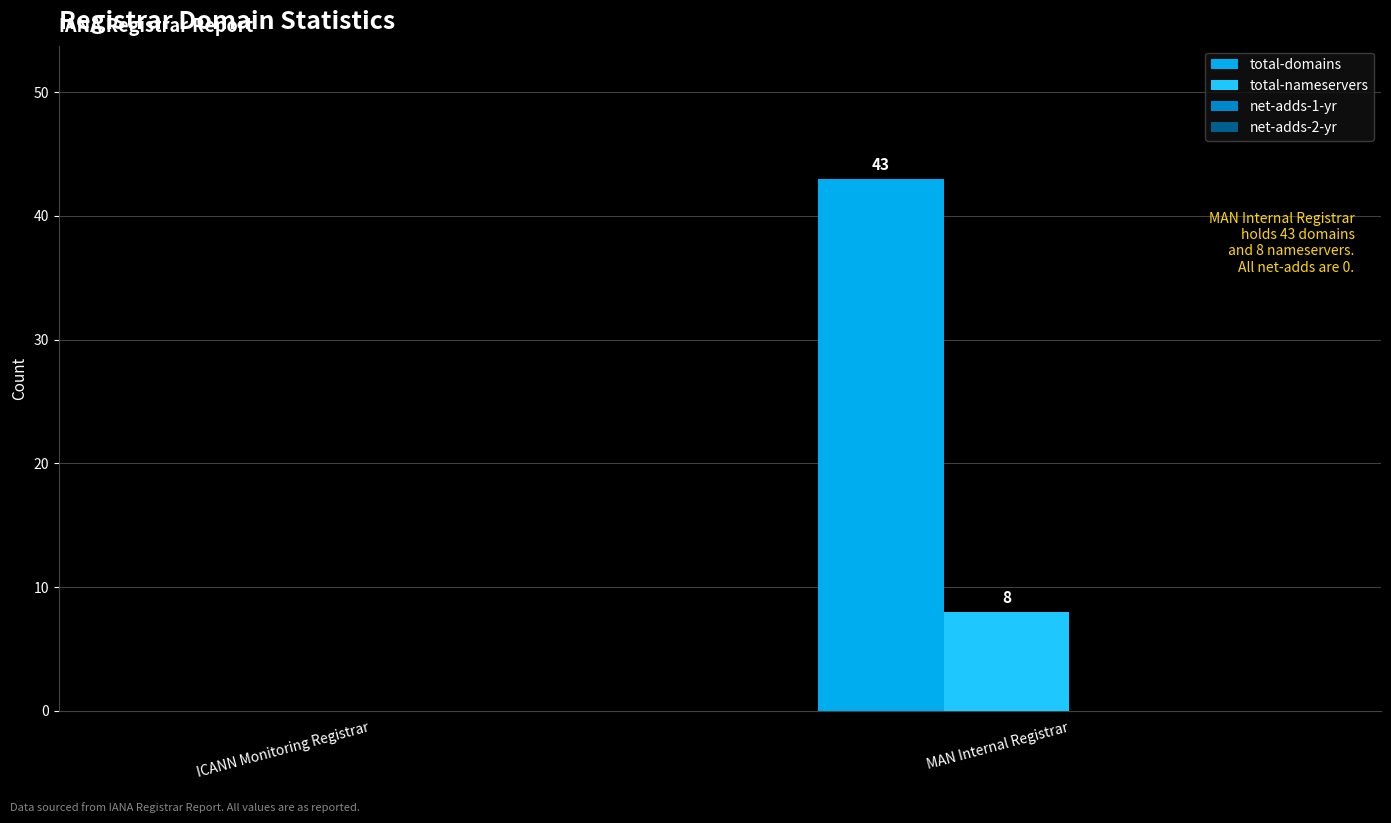

Which series has the largest total across all categories?

total-domains